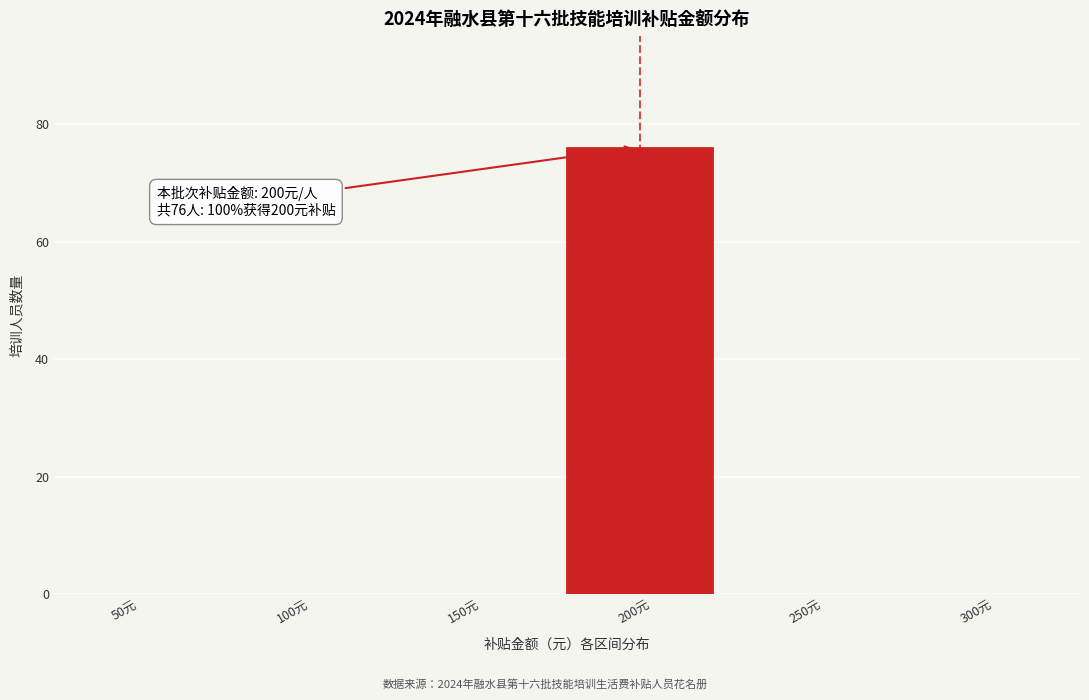

Reading left to right, transcribe all the data shown in this chart.

50元=0	100元=0	150元=0	200元=76	250元=0	300元=0